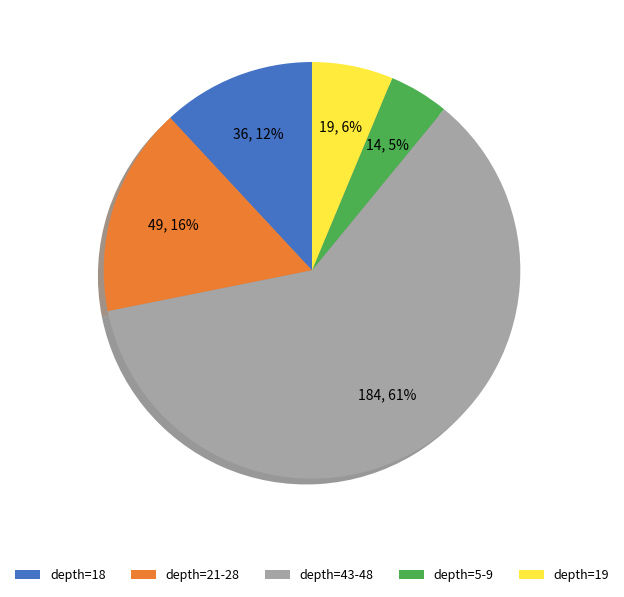

Rank the categories by value from lowest to highest.

depth=5-9, depth=19, depth=18, depth=21-28, depth=43-48